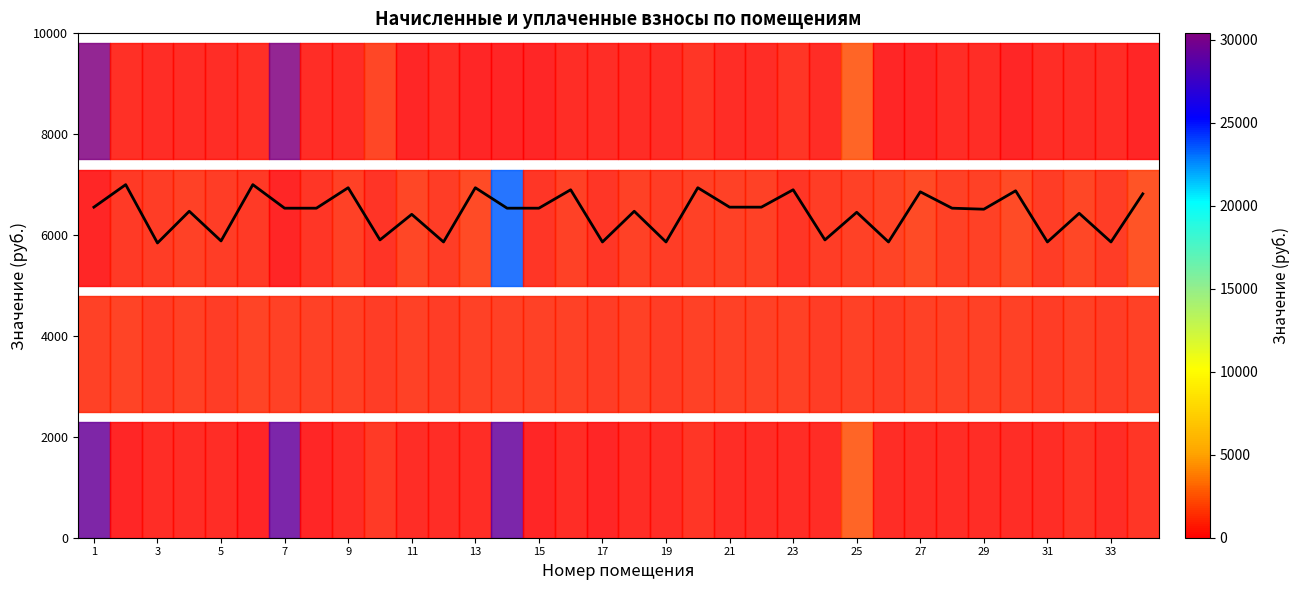

Which has a higher value, 7 or 27?

27